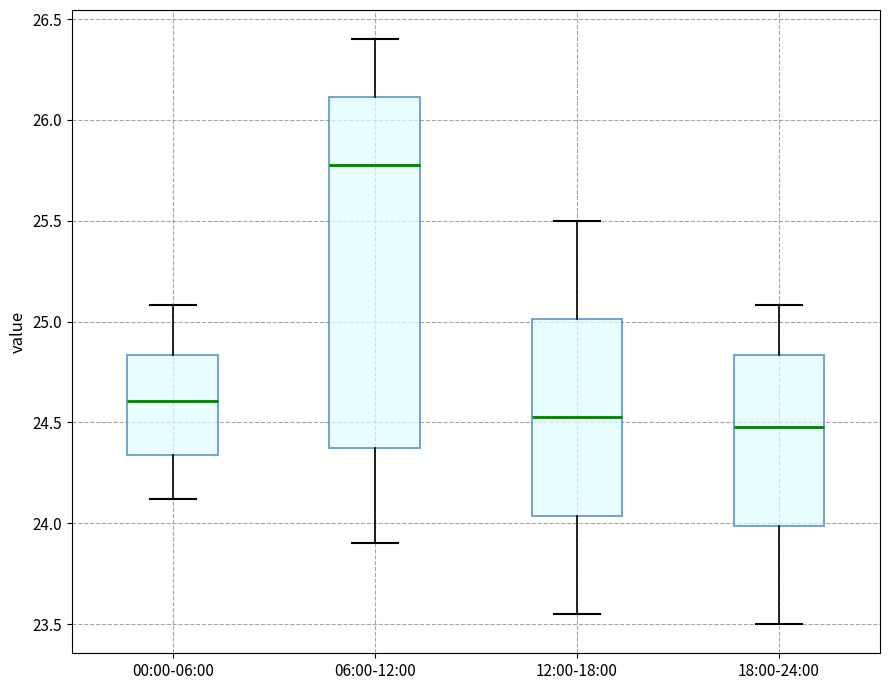

Where is the upper edge of the box for 06:00-12:00 on the y-axis? The values are not printed on the chart, so give them approximately, as read against the axis.

26.10